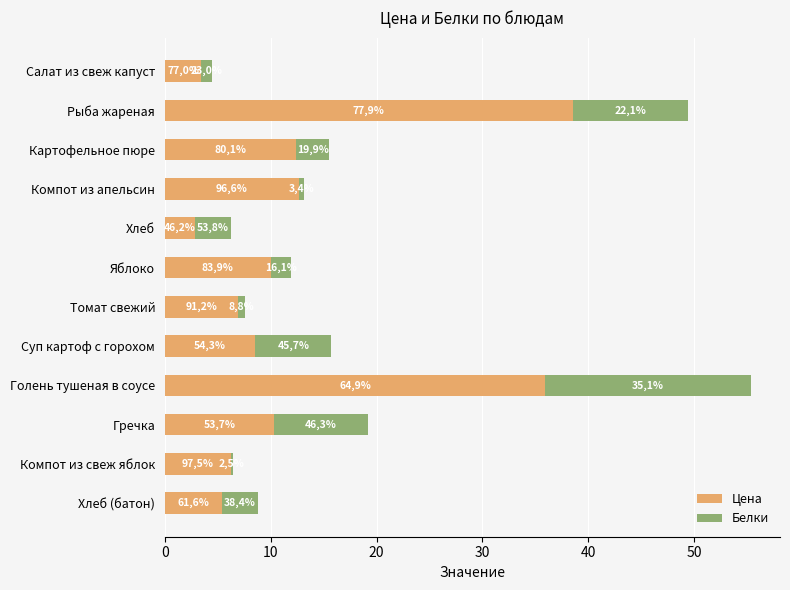

What are all the series names shown in the legend?

Цена, Белки